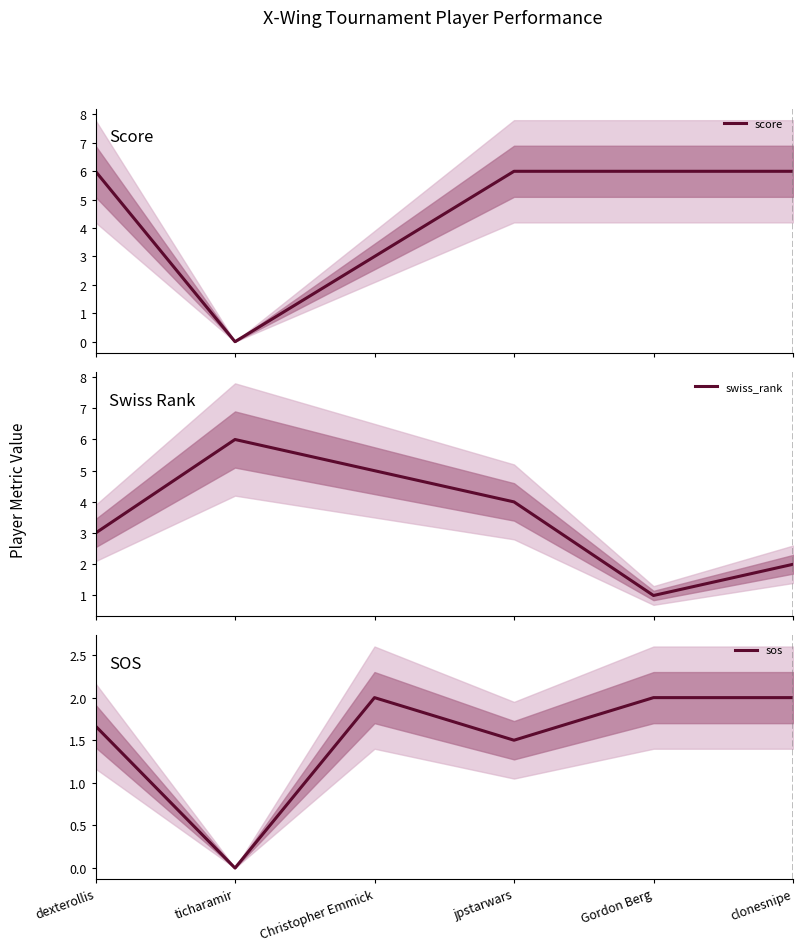

Count the number of categories in the chart.

6